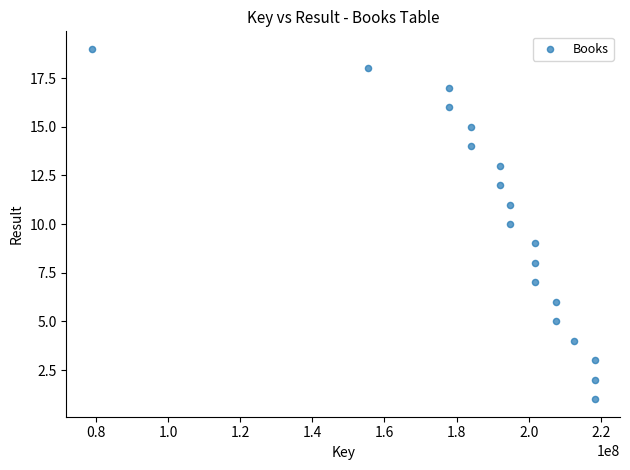

What is the range of Y values (max minus min)?

18